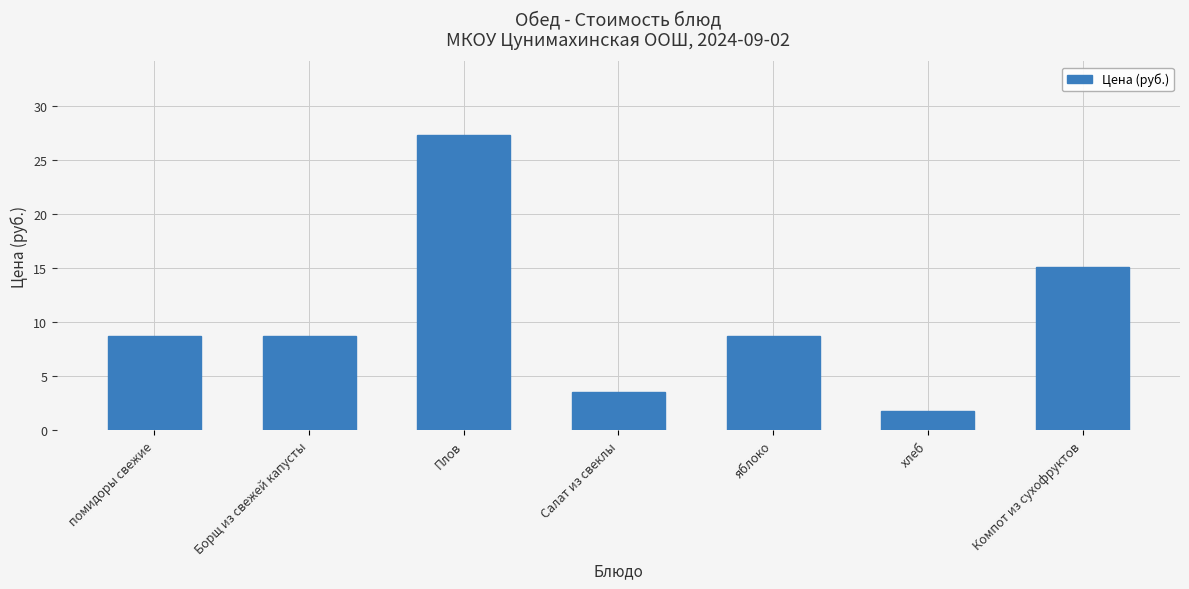

What is the sum of all values?

74.0